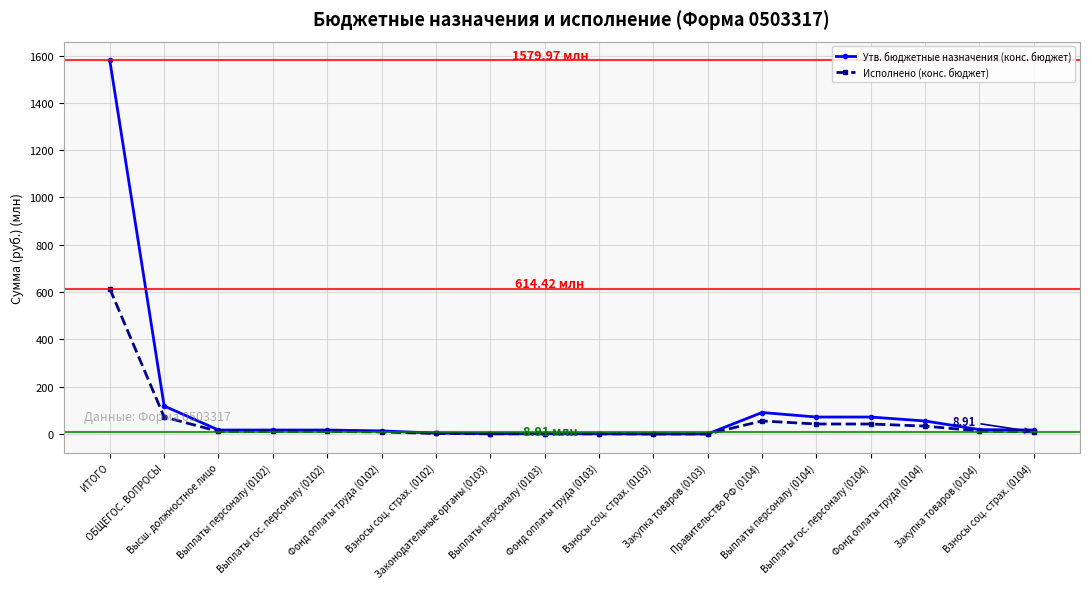

Rank the series by their maximum value, from highest to lowest.

Утв. бюджетные назначения (конс. бюджет), Исполнено (конс. бюджет)